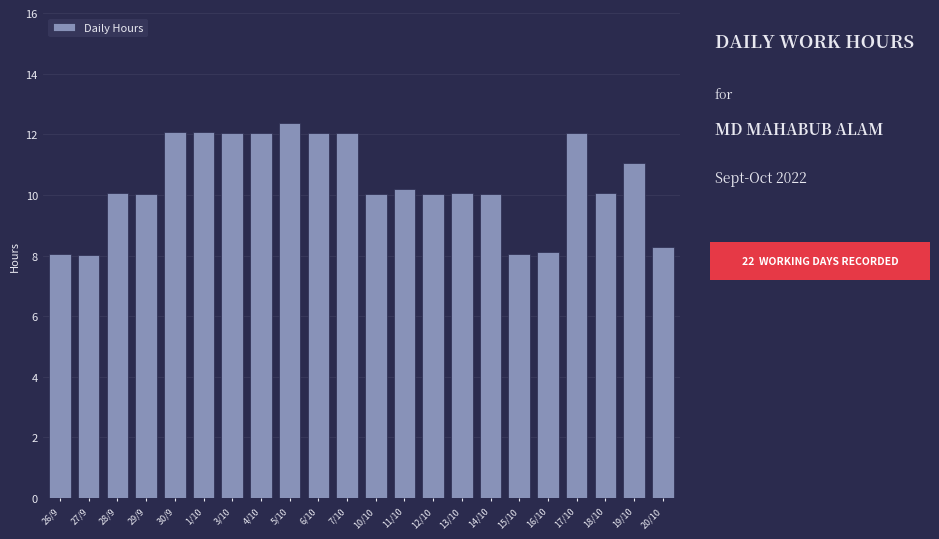

Is it true that the value at 12/10 is 14.1?

False